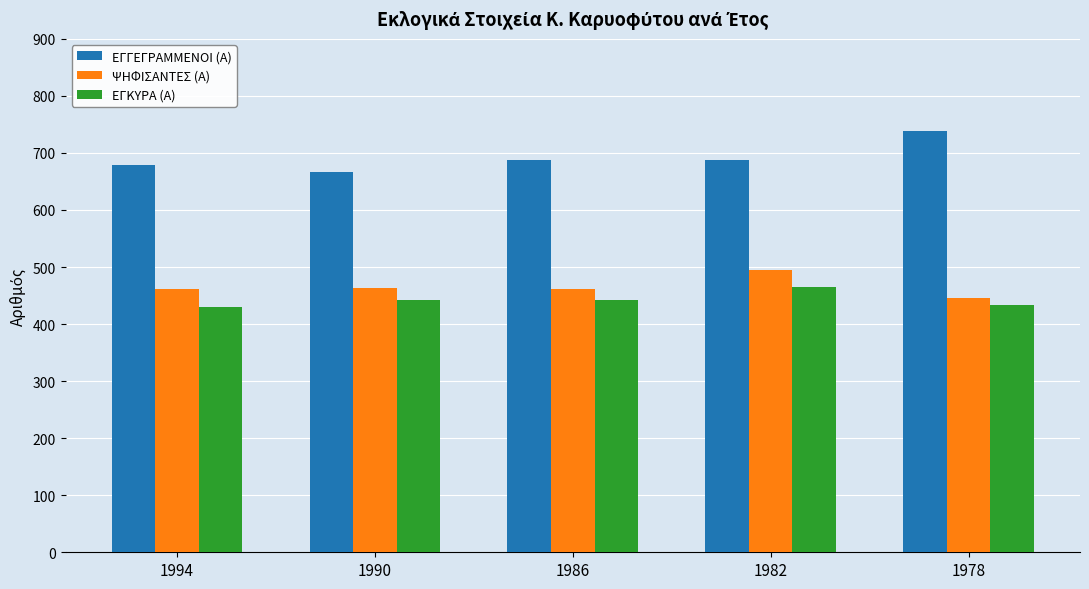

At 1982, list the series in order from largest to smallest.

ΕΓΓΕΓΡΑΜΜΕΝΟΙ (Α), ΨΗΦΙΣΑΝΤΕΣ (Α), ΕΓΚΥΡΑ (Α)